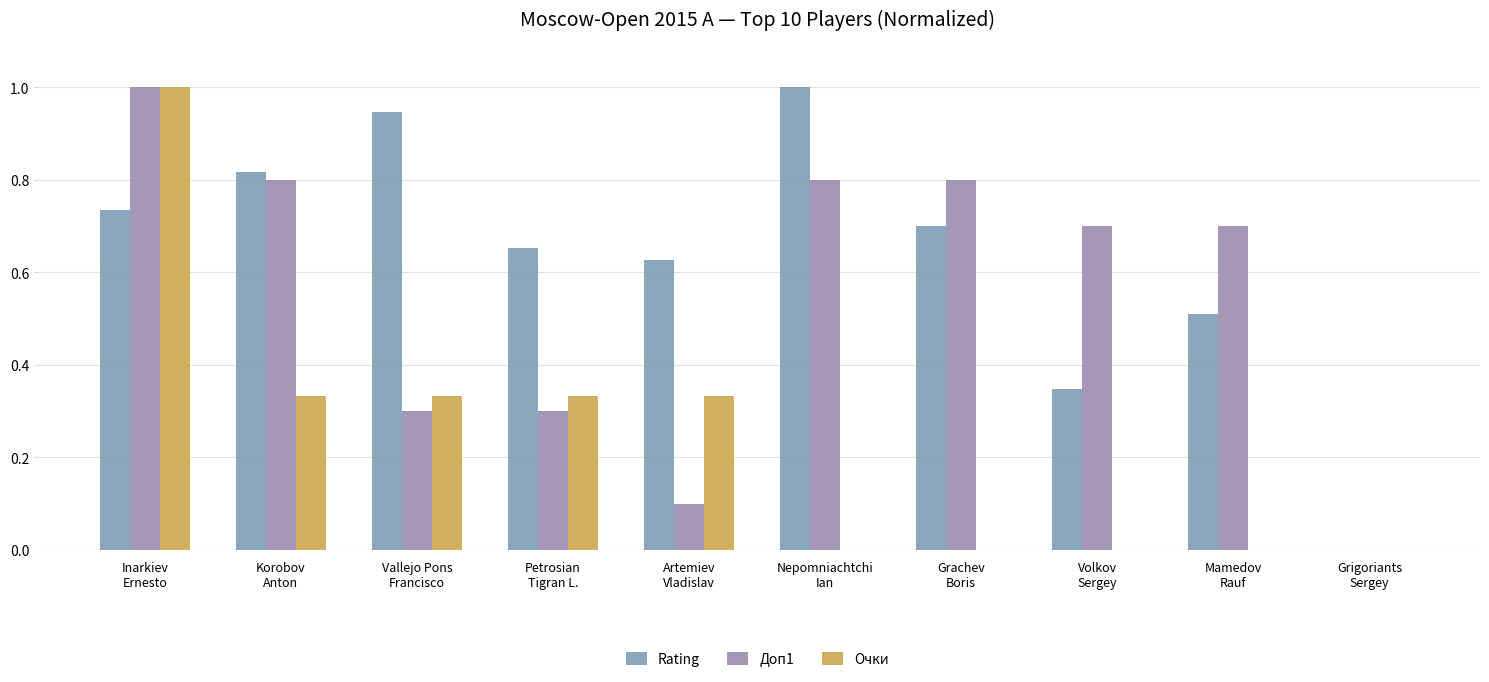

Are the bars grouped side by side (vs. stacked)?

Yes